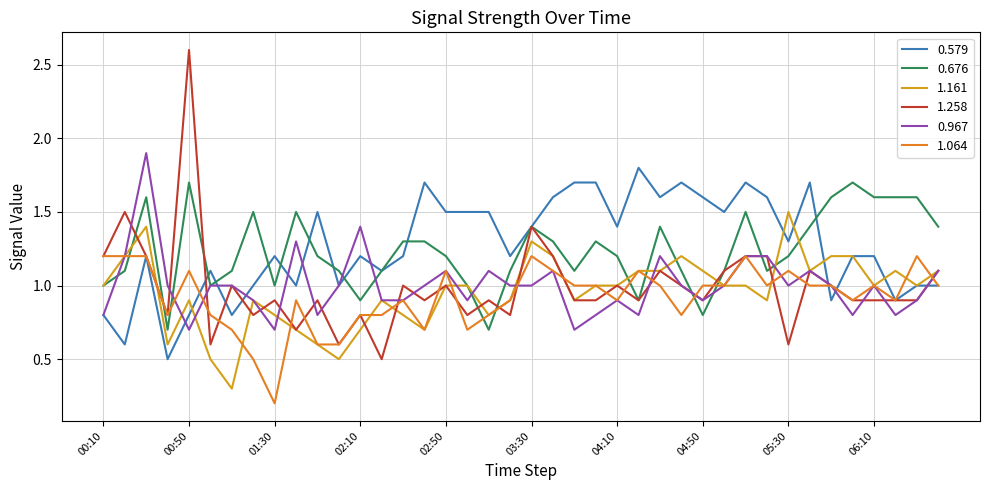

What is the greatest value displayed?

2.6